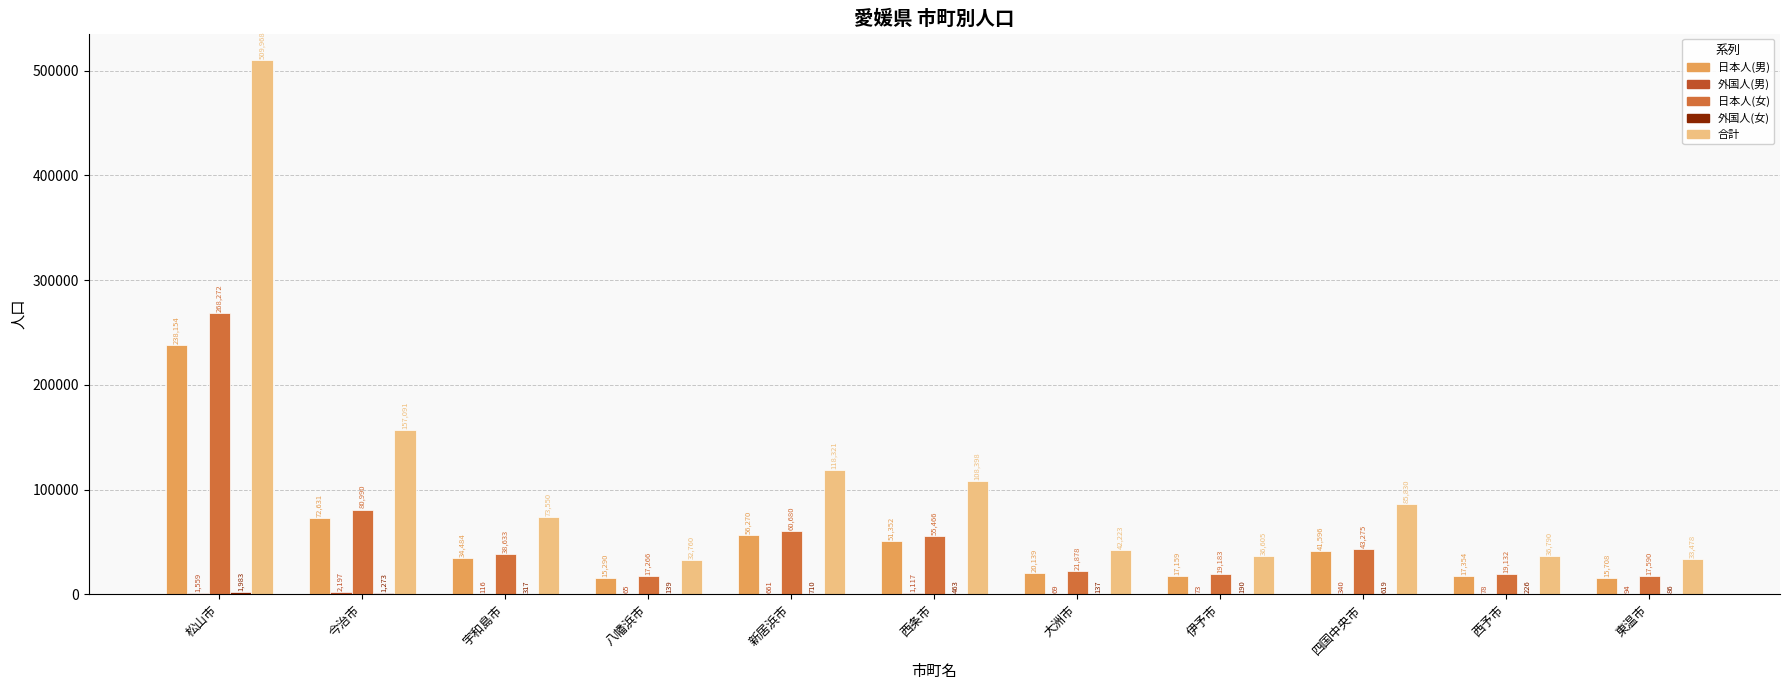

What is the highest value of the 日本人(男) series?

238154